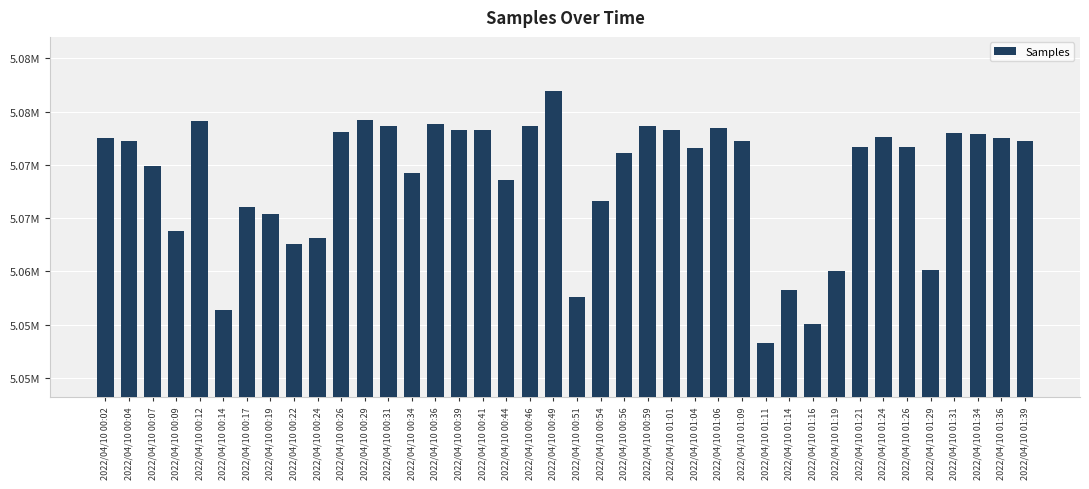

Are the bars horizontal?

No